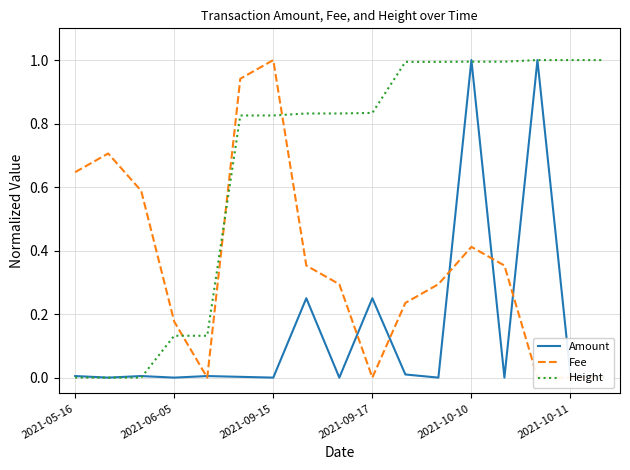

How many interior local valleys does the Fee series have?

2